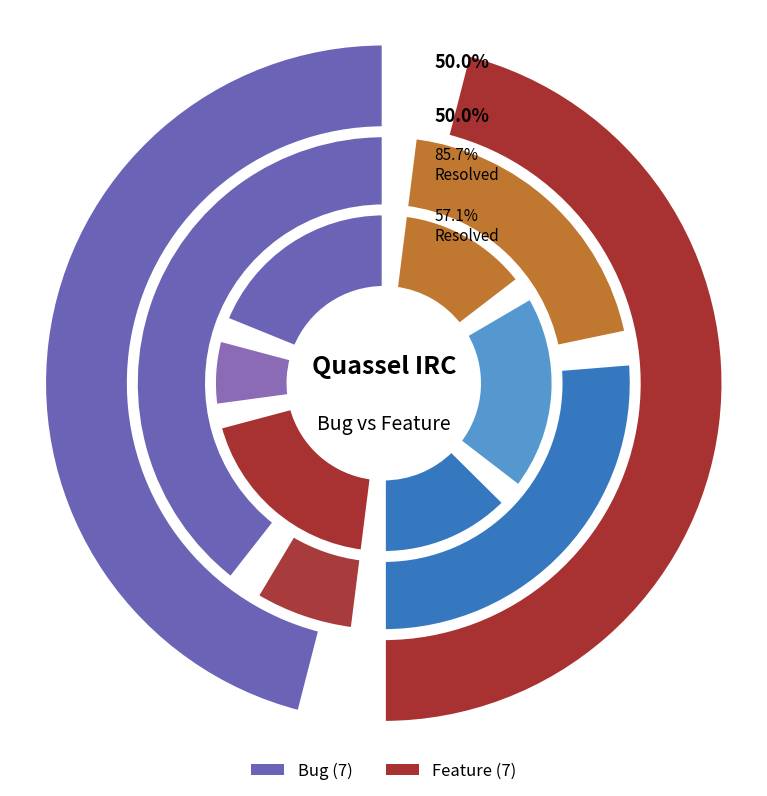

Is there a majority slice in this chart?

No